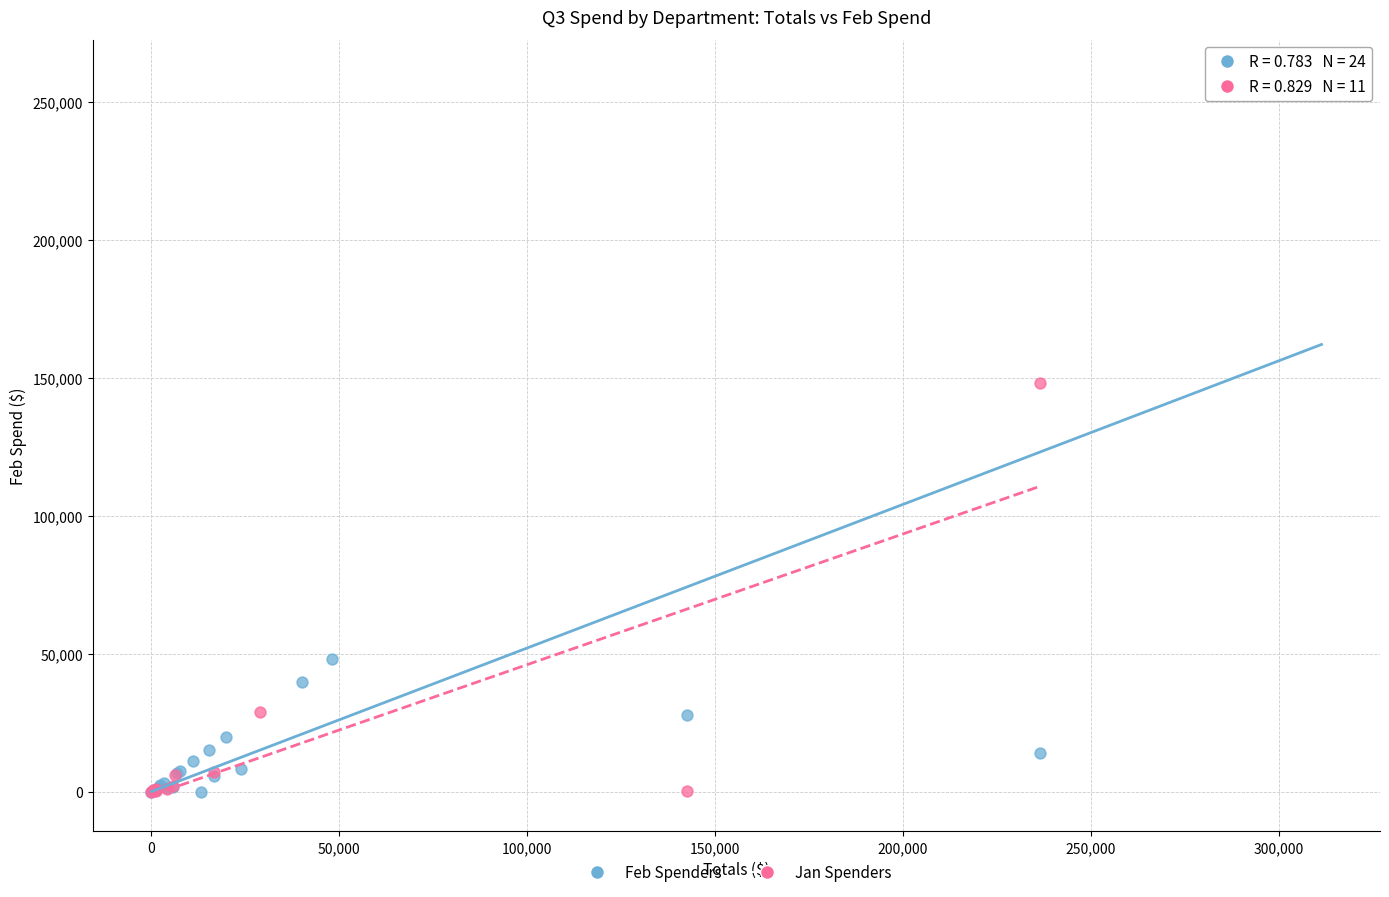

Which series has the widest spread of Y values?

Feb Spenders